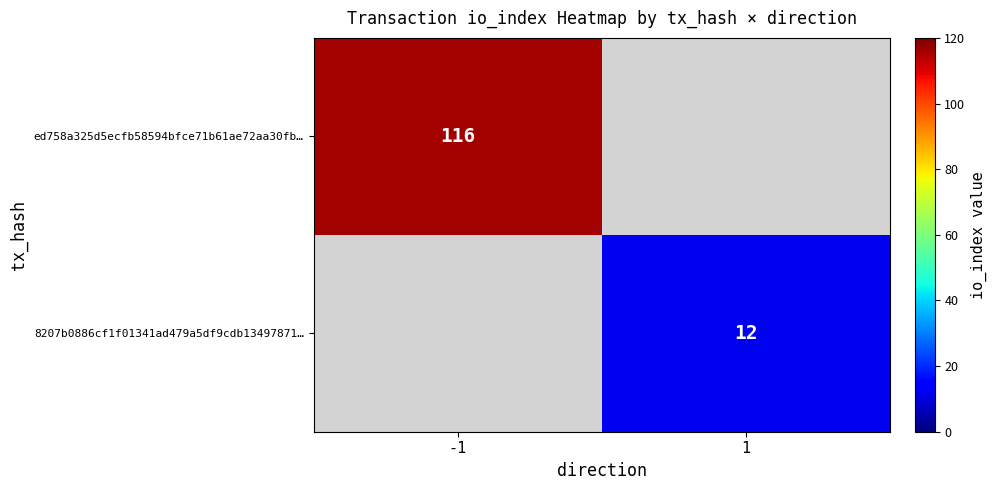

The 8207b0886cf1f01341ad479a5df9cdb13497871… series shows 12 at 1. True or false?

True